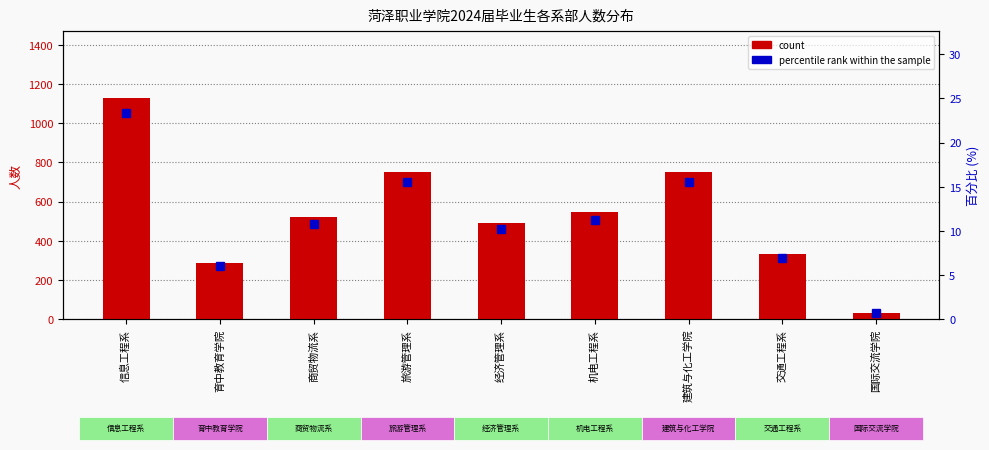

What is the maximum value for count?

1130.0